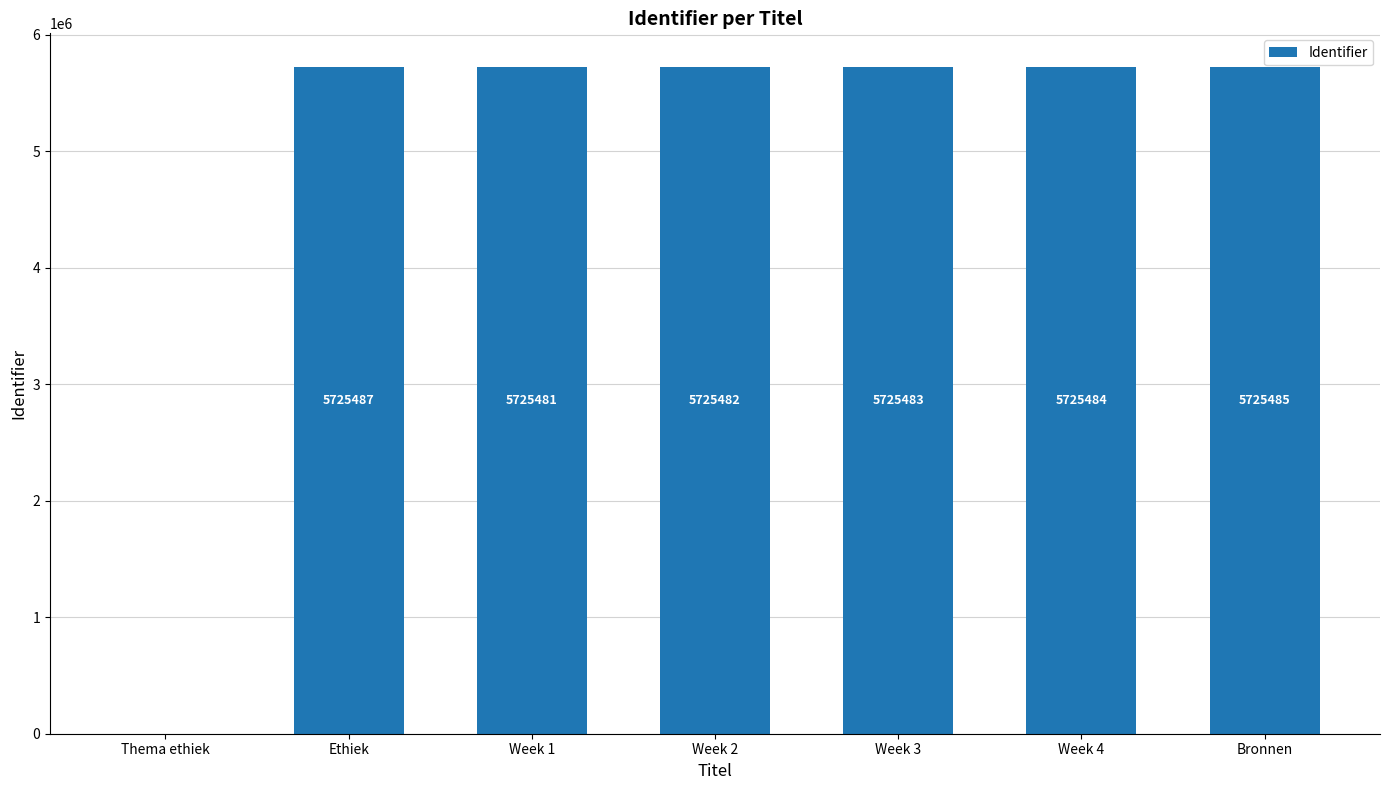

What is the change in value from Week 2 to Week 4?

+2